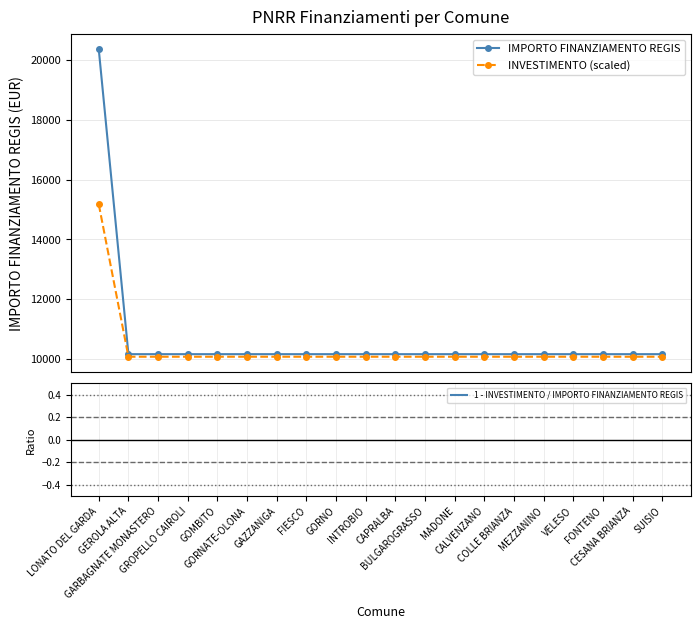

True or false: 1 - INVESTIMENTO / IMPORTO FINANZIAMENTO REGIS and INVESTIMENTO (scaled) intersect in this chart.

False